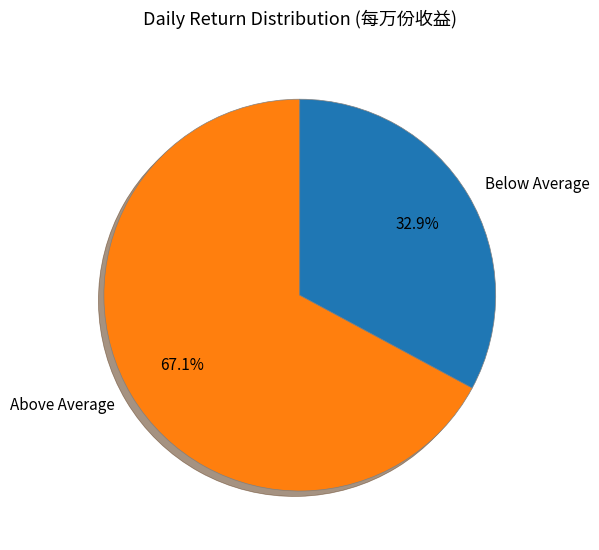

Combined, what portion of the pie is Above Average and Below Average?

100.0%